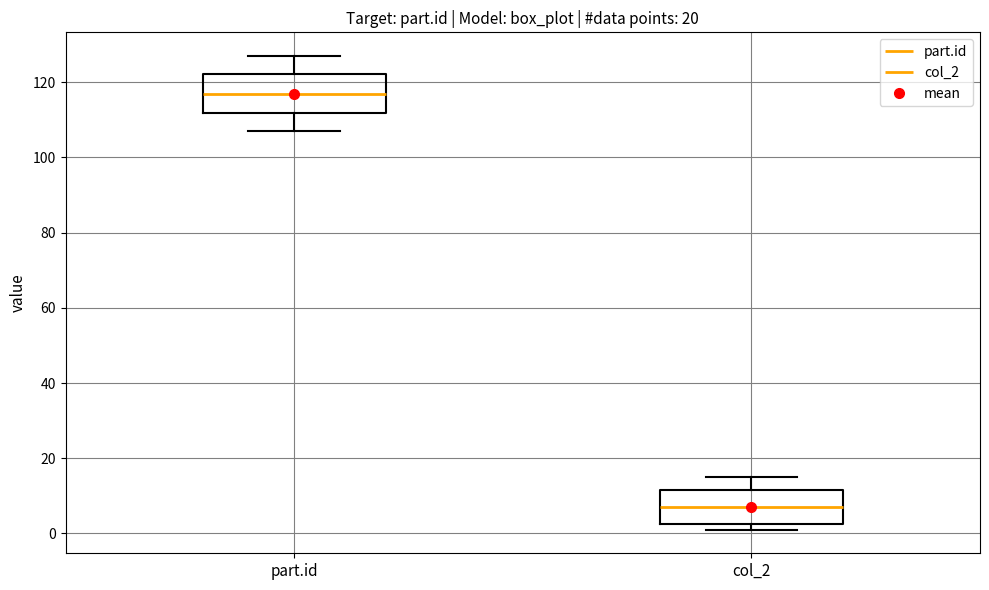

Which box's median line is the lowest?

col_2